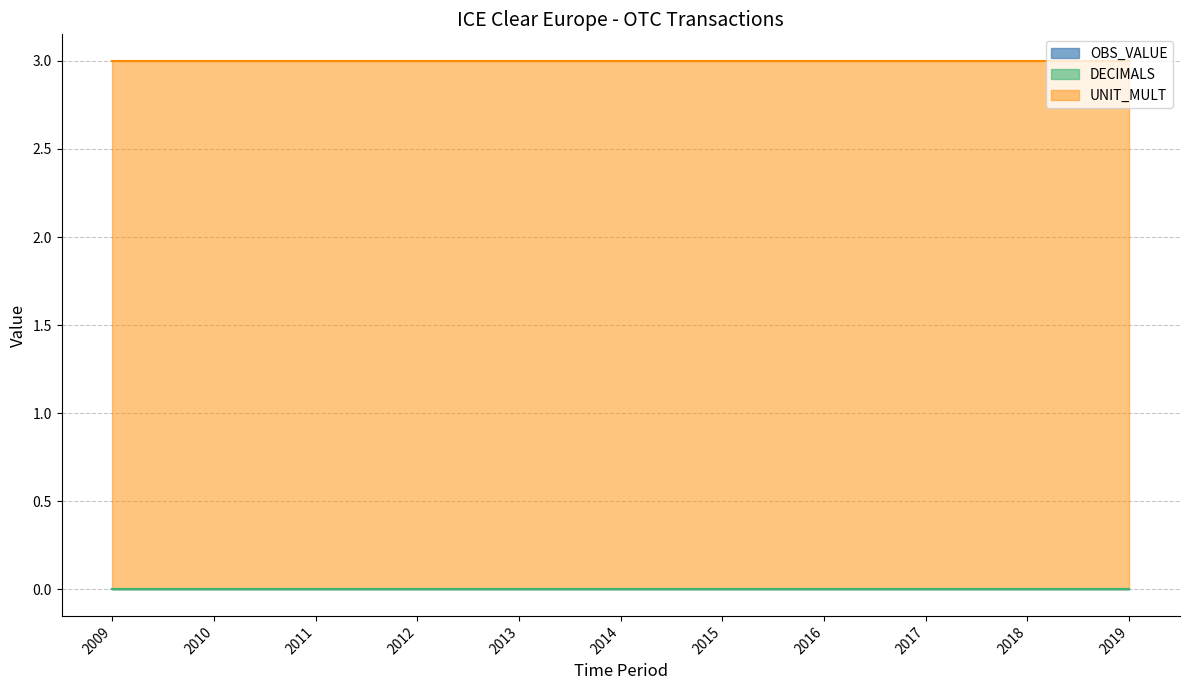

At which label does UNIT_MULT reach its peak?

2009